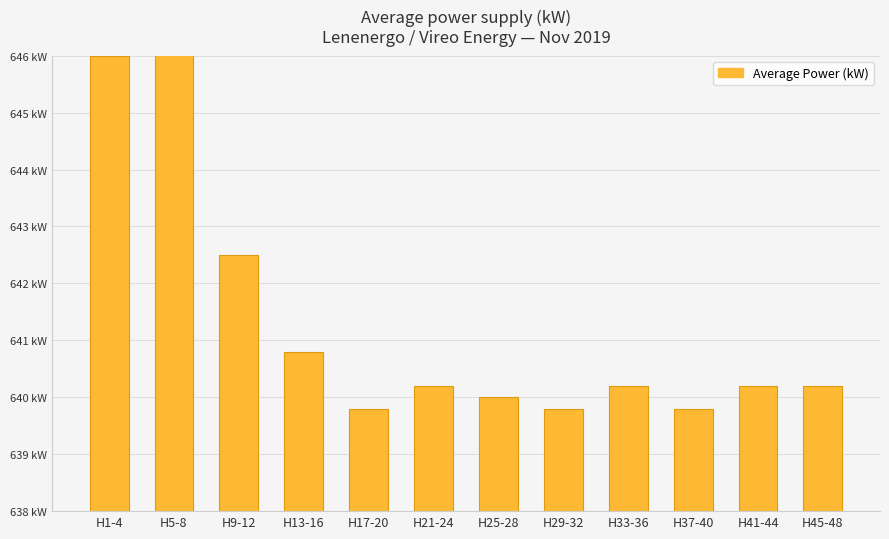

At which label does the data first exceed 640?

H1-4